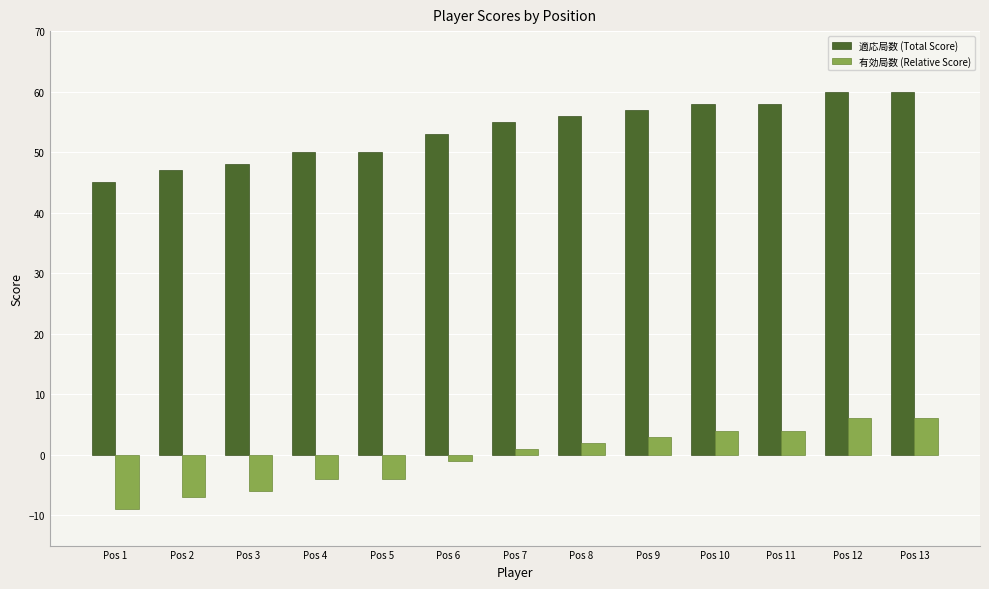

What is the minimum value for 適応局数 (Total Score)?

45